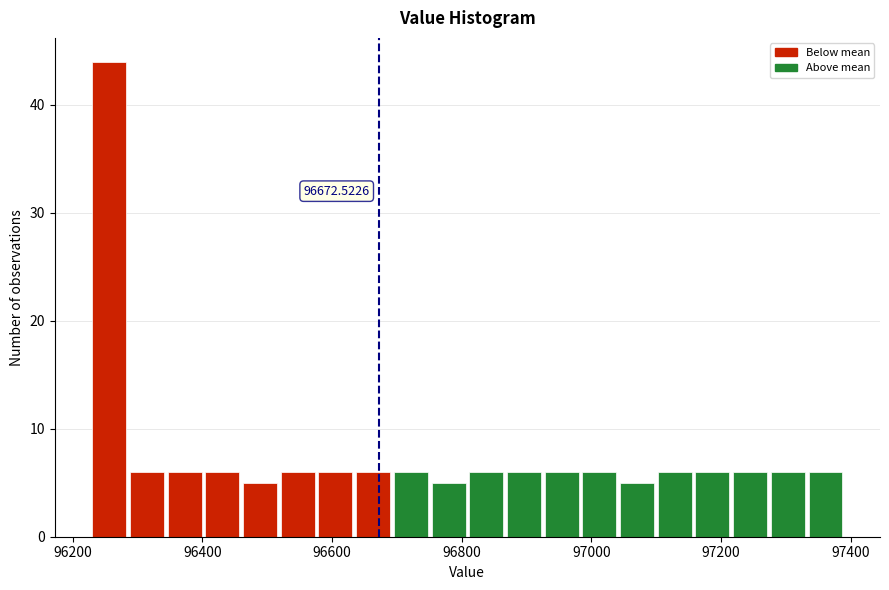

Read against the x-axis, roughly where is the centre of the tallest bar?

96260